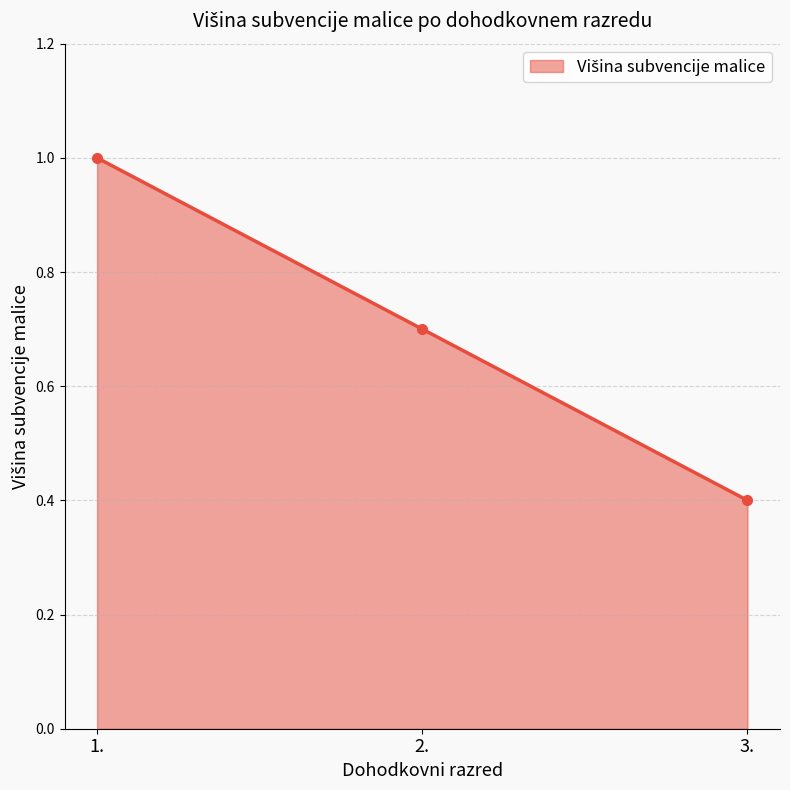

What is the change in value from 1. to 2.?

-0.3